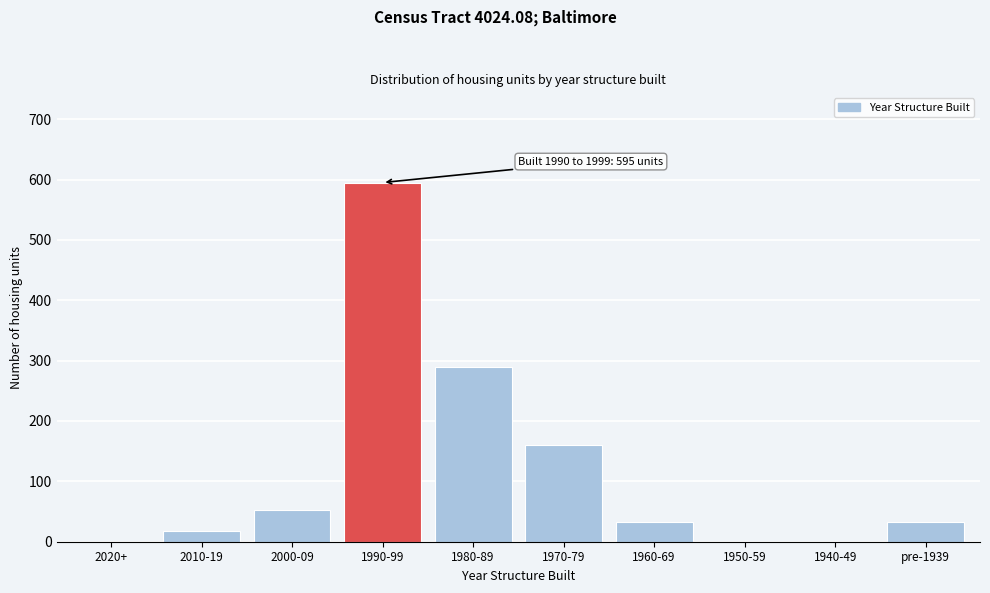

Is it true that the value at 1950-59 is -402?

False